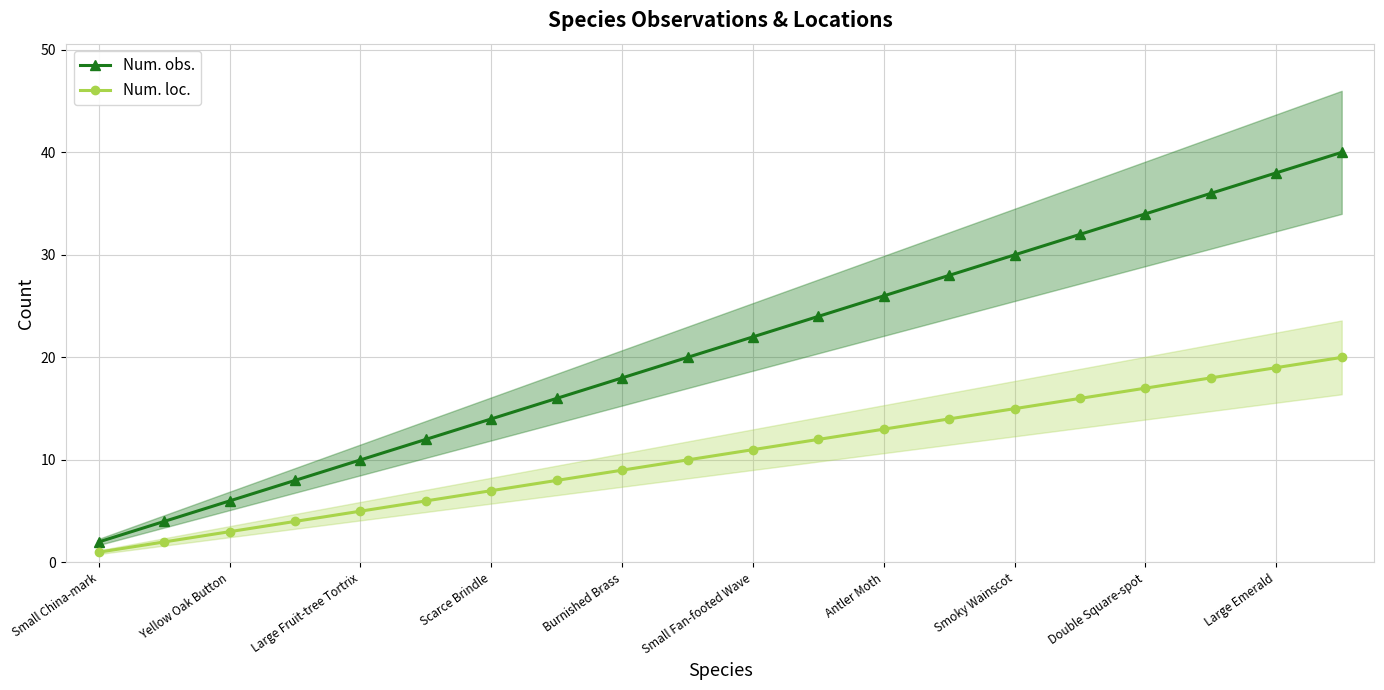

What is the average value of the Num. obs. series?

21